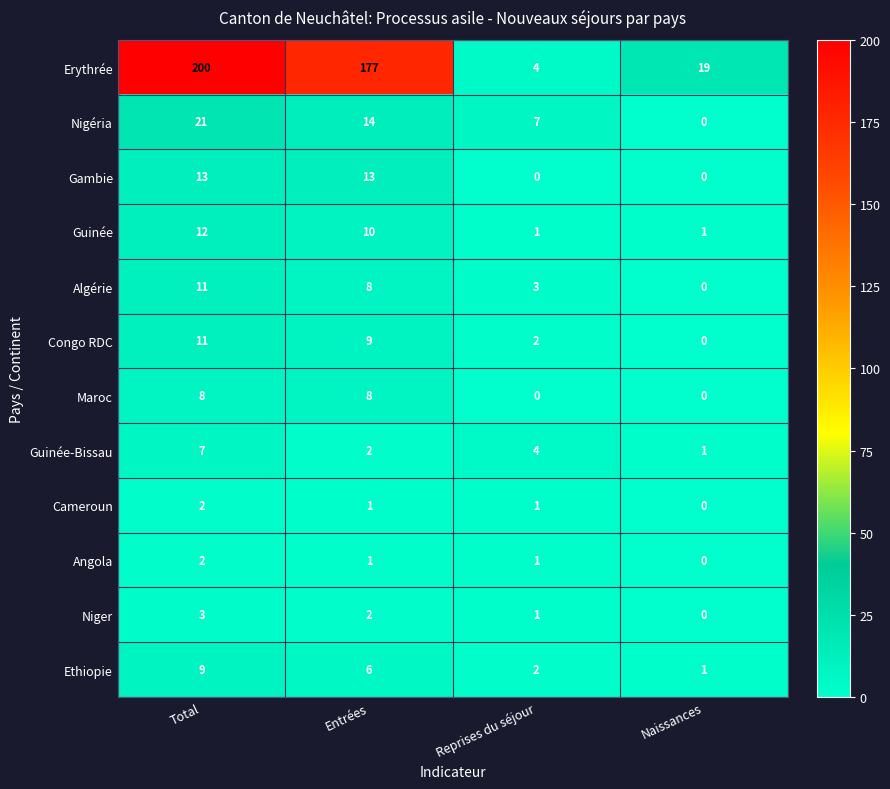

At which category is the sum across all series the highest?

Total